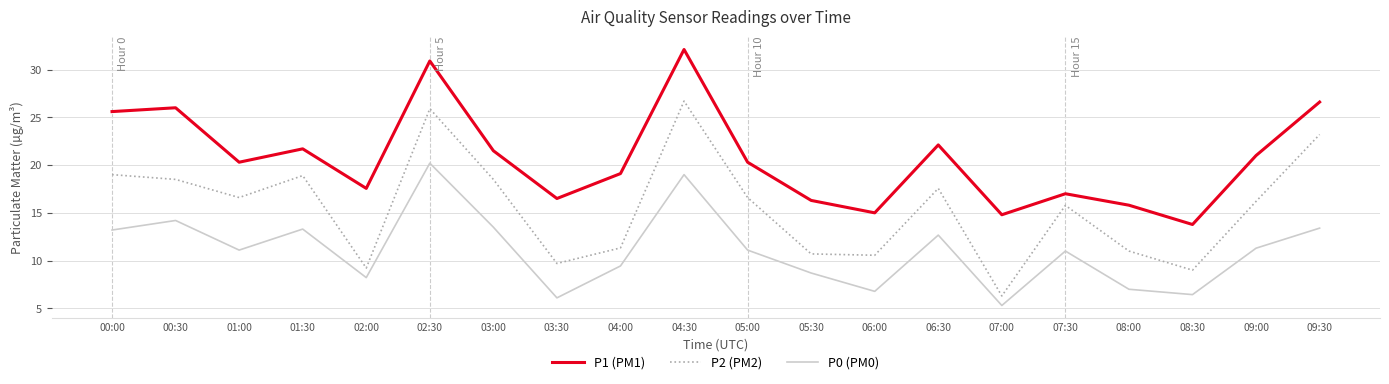

What position from the right is 04:00?

12